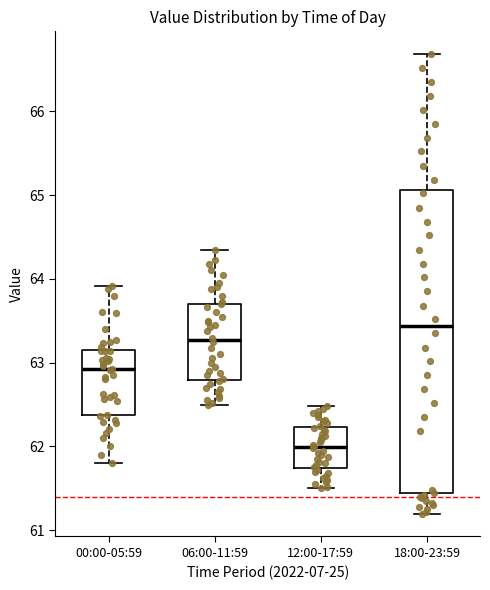

Reading left to right, read every box against the y-axis: the position of its median line, the range the box covers, and the ends of its whiskers. The values are not printed on the chart, so give them approximately, as read against the axis.

00:00-05:59: median 62.9, box 62.4 to 63.2, whiskers 61.8 to 63.9
06:00-11:59: median 63.3, box 62.8 to 63.7, whiskers 62.5 to 64.4
12:00-17:59: median 62.0, box 61.7 to 62.2, whiskers 61.5 to 62.5
18:00-23:59: median 63.4, box 61.4 to 65.1, whiskers 61.2 to 66.7